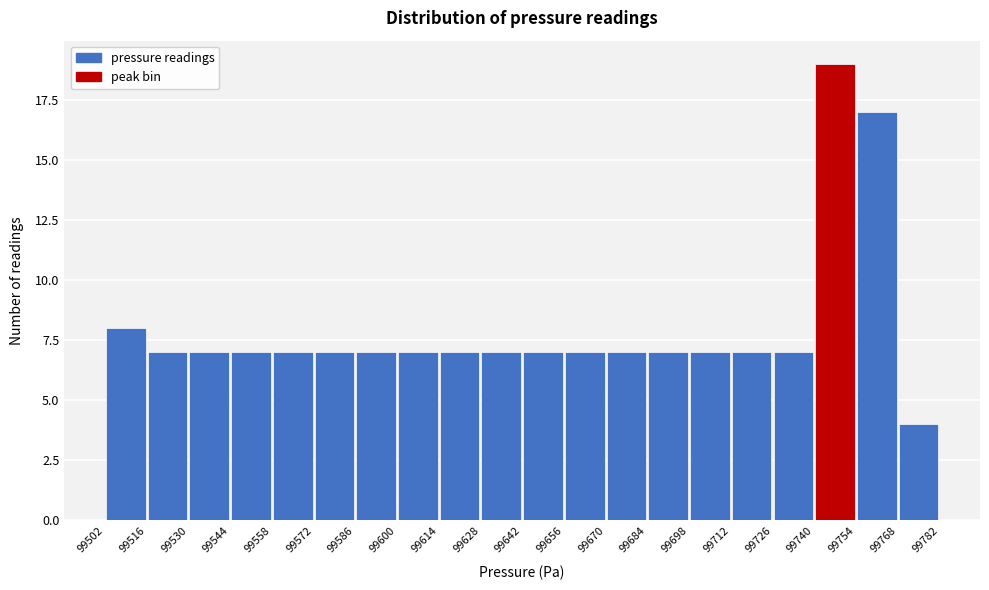

How tall is the bar that spans 99516 to 99530 on the x-axis? The values are not printed on the chart, so give them approximately, as read against the axis.

7